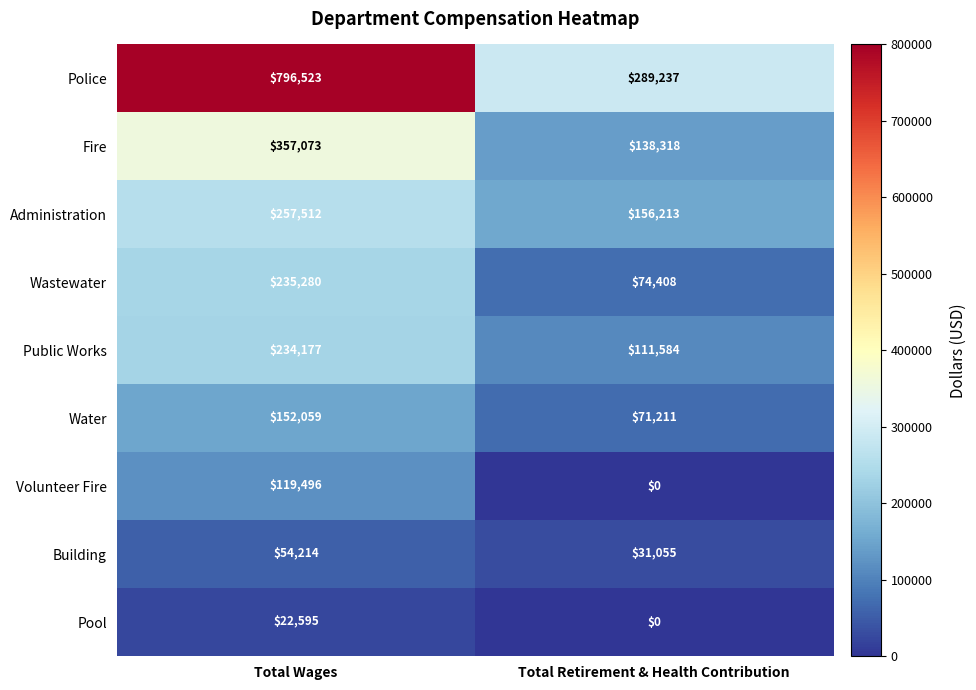

Where is Administration nearest to the value 206862?

Total Retirement & Health Contribution